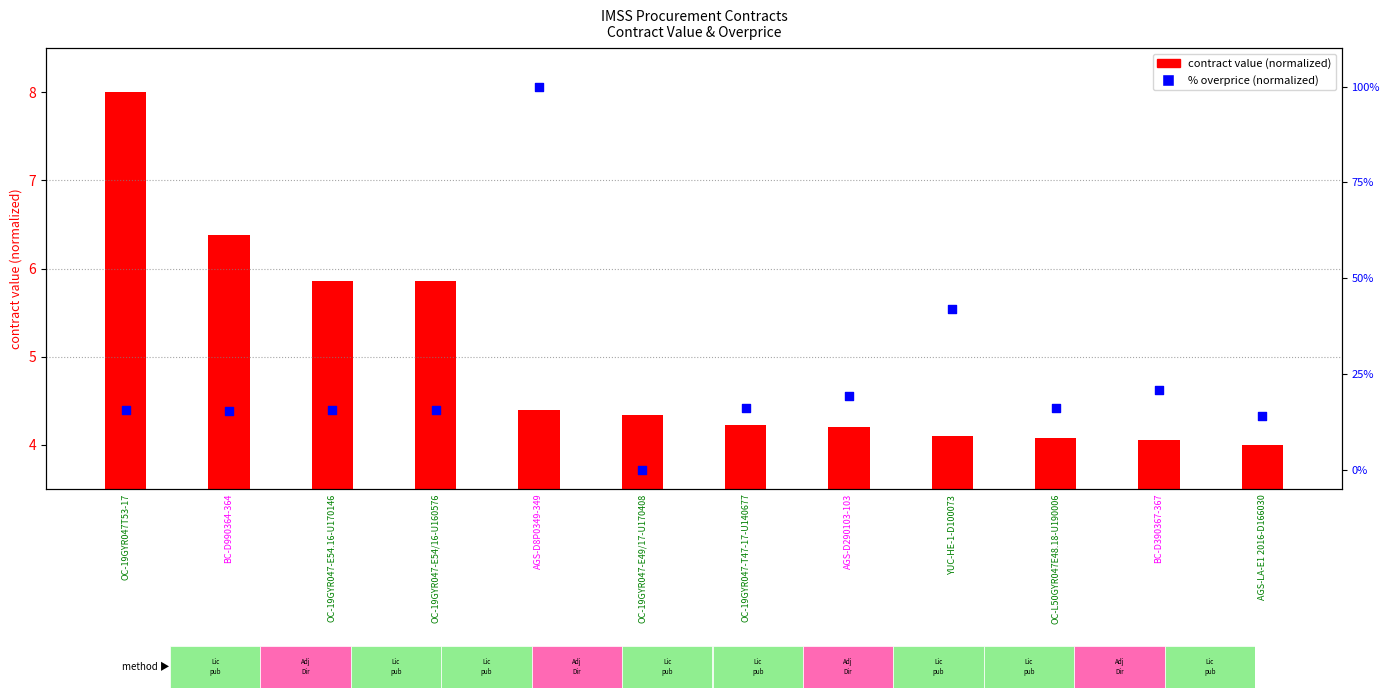

Is the value of percentage overprice (normalized) at YUC-HE-1-D100073 greater than the value of contract value (normalized) at AGS-LA-E1 2016-D166030?

Yes